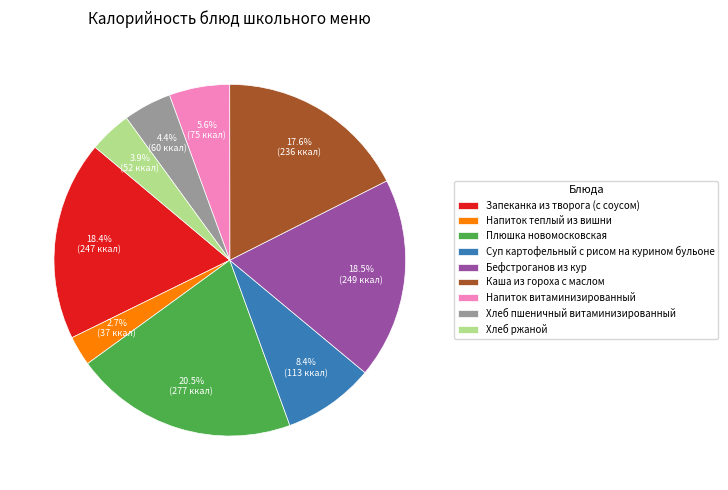

The Хлеб ржаной slice represents 13% of the pie. True or false?

False